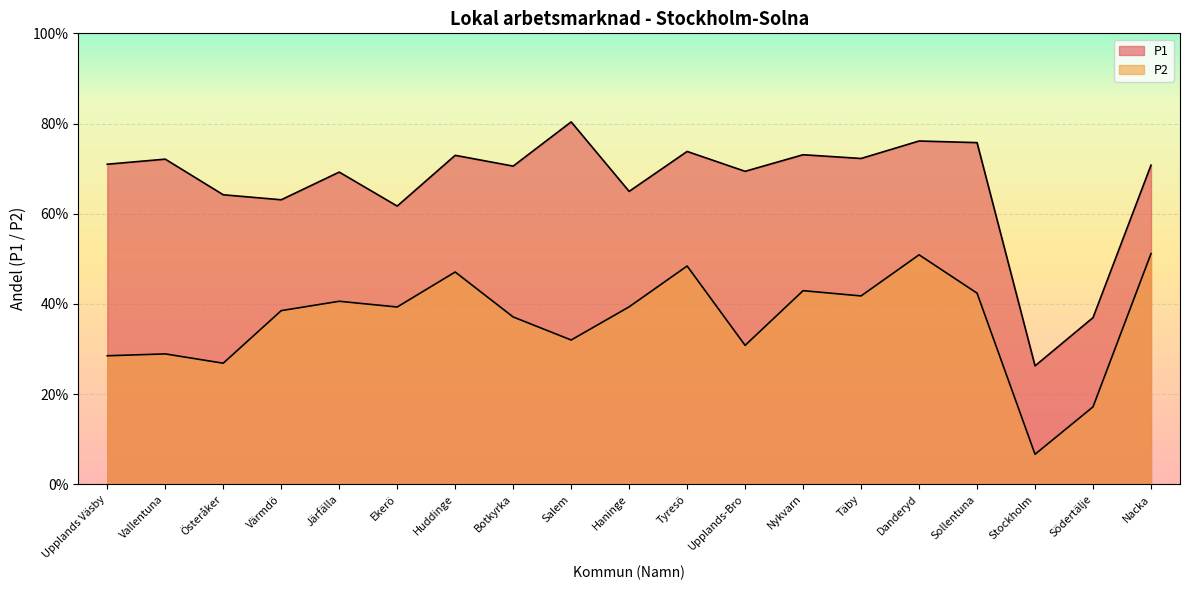

What value does the P1 series have at Danderyd?

0.8